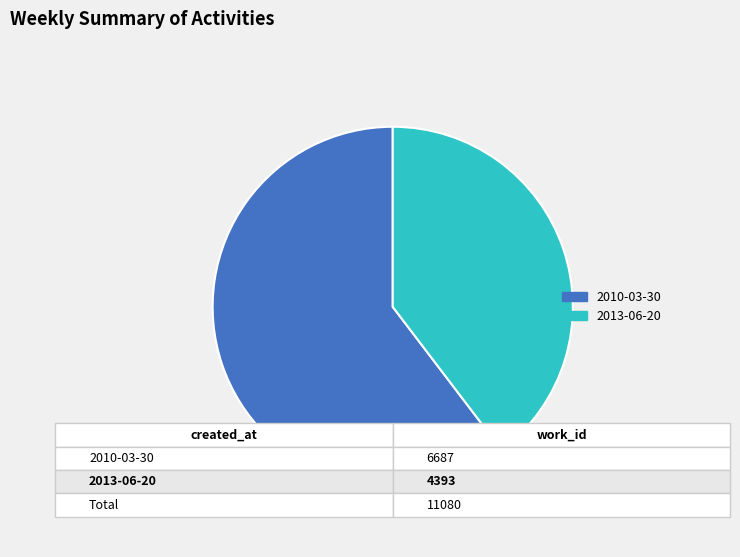

Which category accounts for the majority?

2010-03-30